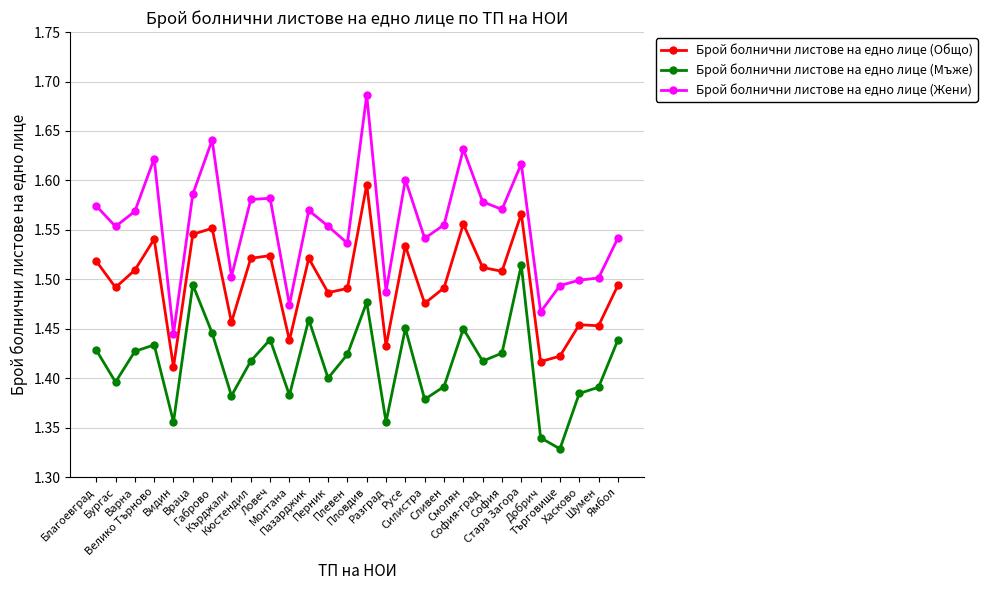

Count the Брой болнични листове на едно лице (Общо) values in the range 1 to 2.

28